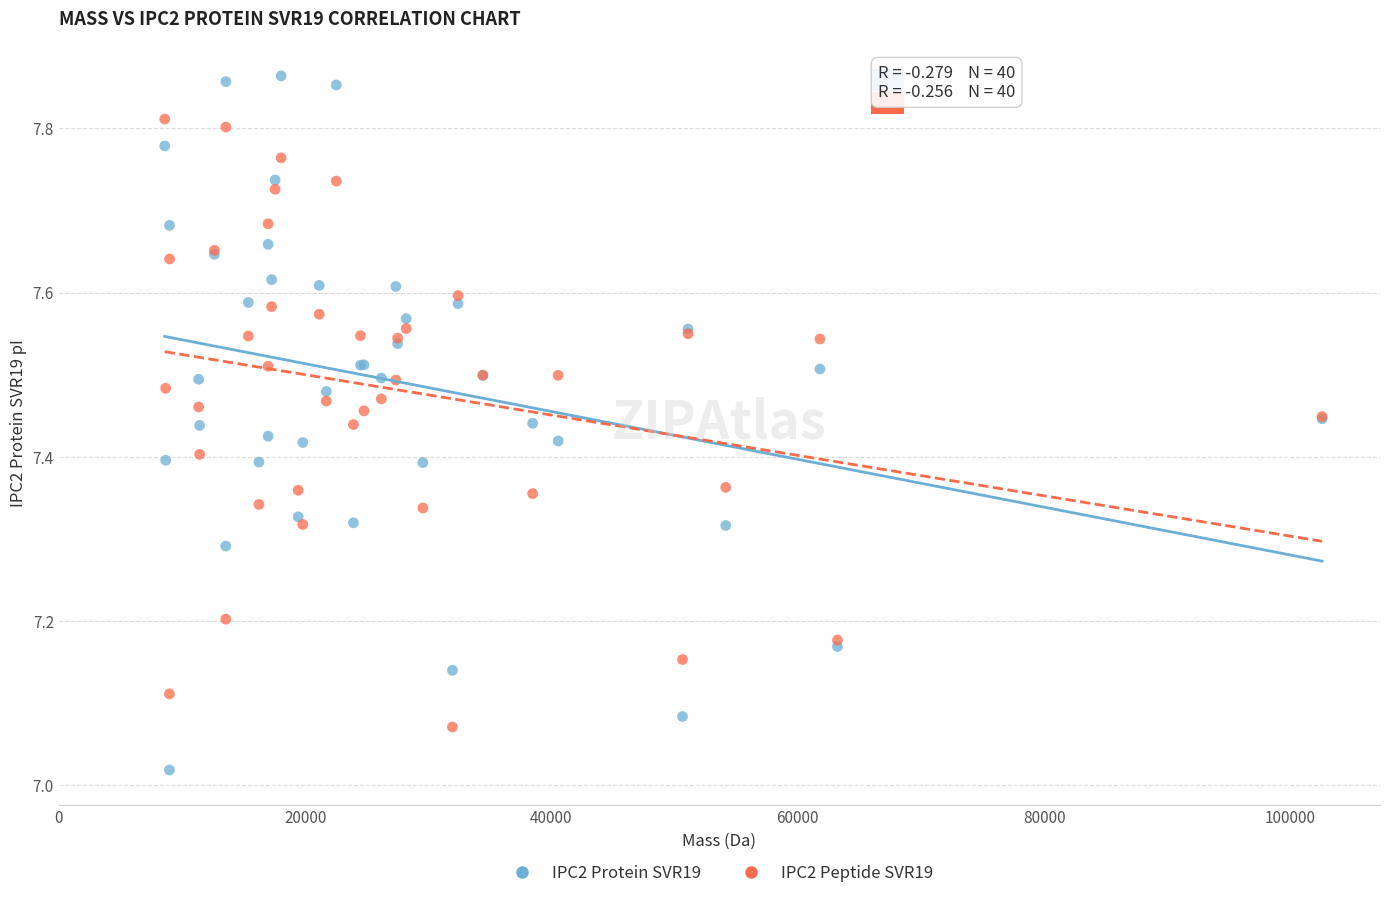

Which series contains the highest Y value?

IPC2 Protein SVR19